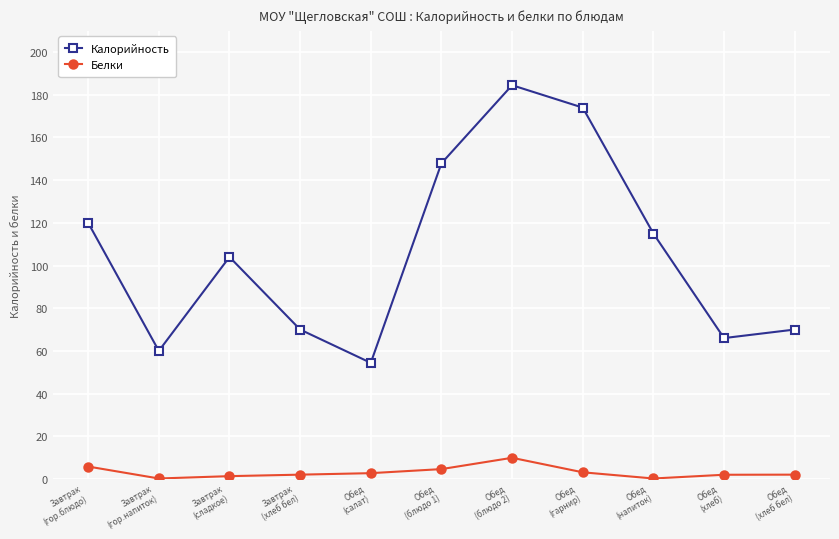

Is it true that Белки equals 9.9 at Обед
(блюдо 2)?

True